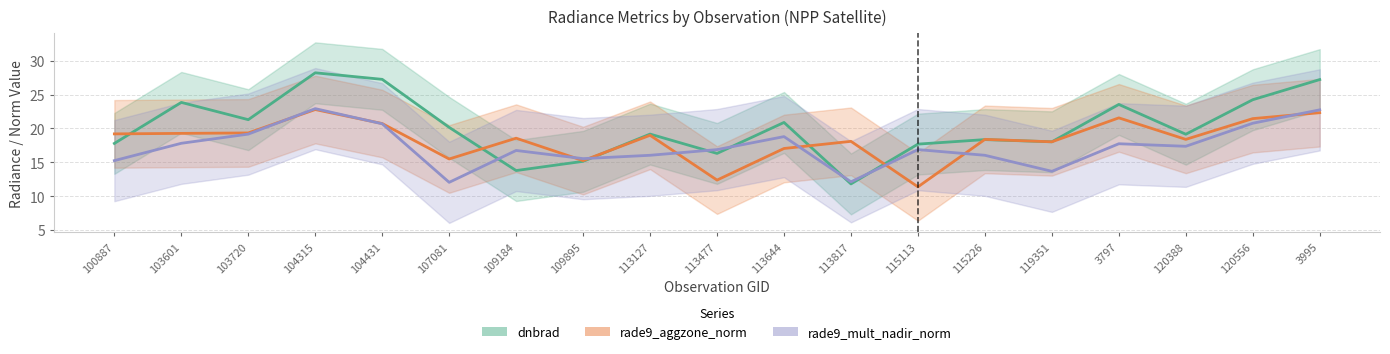

How many values in the rade9_mult_nadir_norm series are below 16?

5